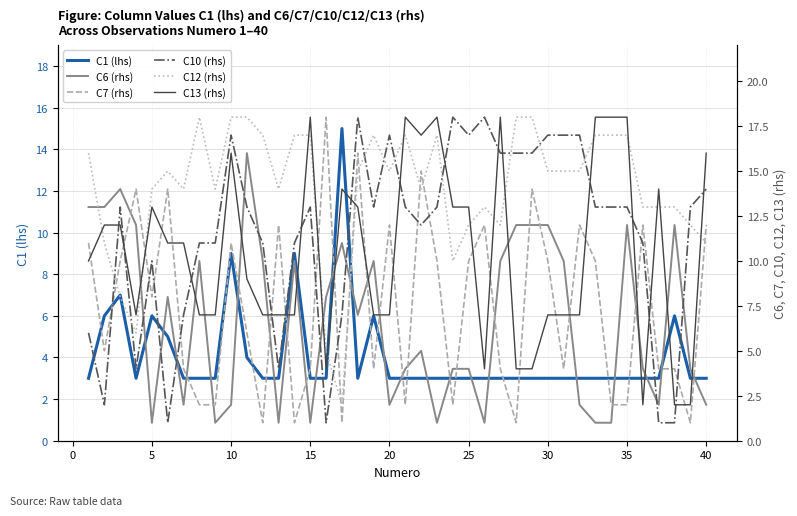

What is the minimum value shown in the chart?

1